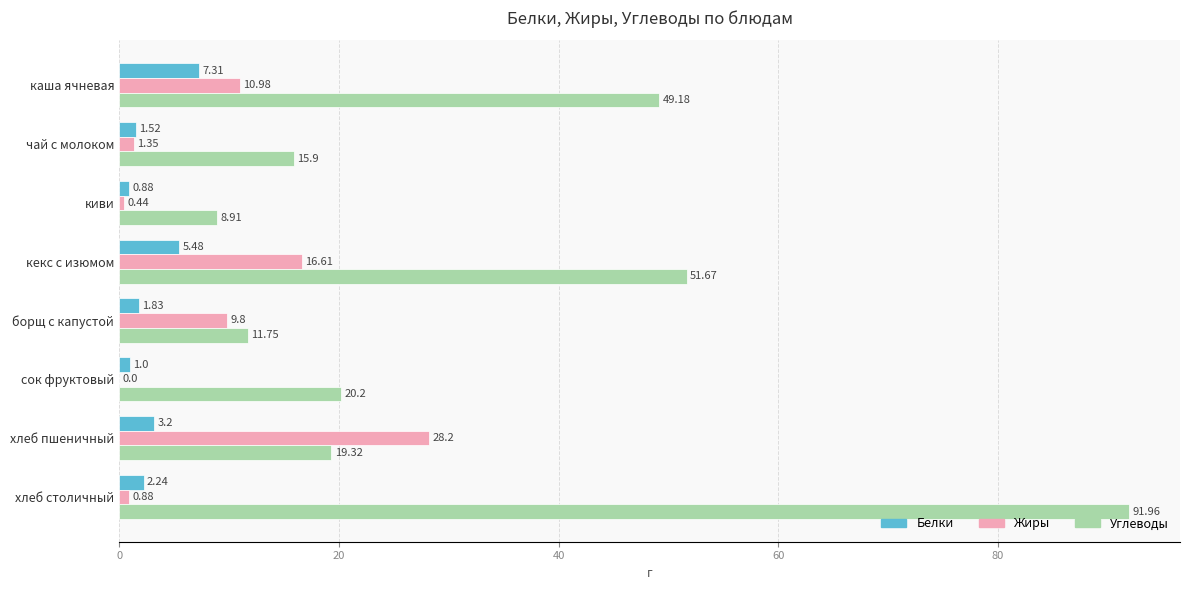

At which label is Углеводы closest to 50?

каша ячневая